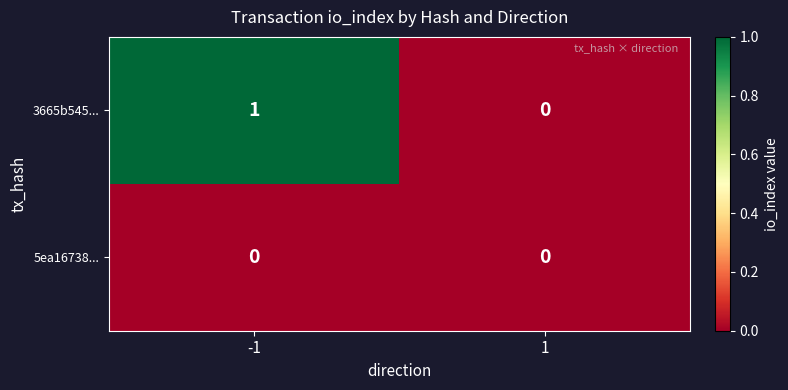

List the series in order of their peak value, lowest first.

5ea16738..., 3665b545...